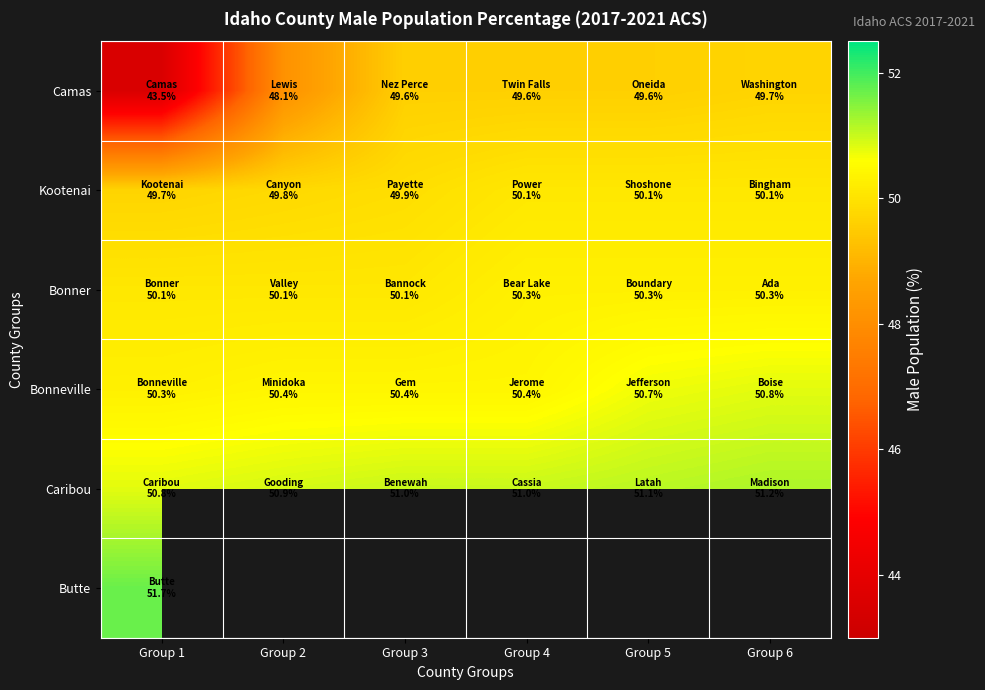

How many distinct data groups are displayed?

6